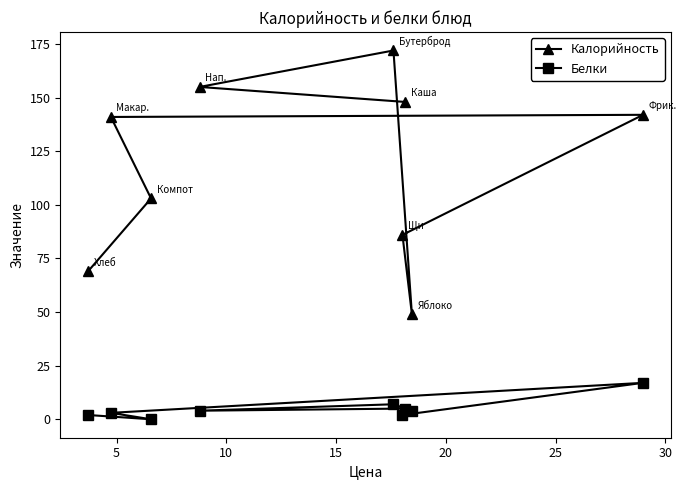

What is the lowest value of the Калорийность series?

49